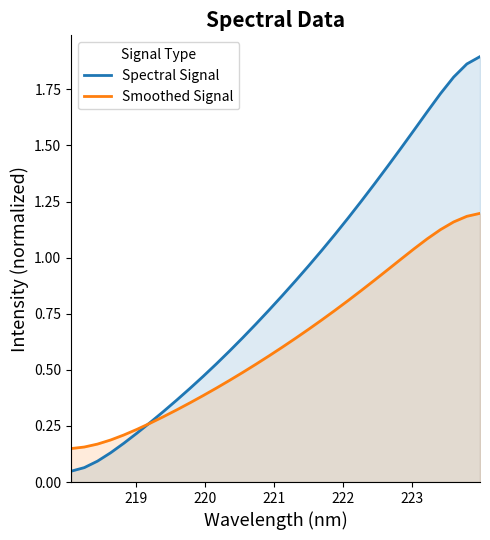

True or false: Spectral Signal has more than 1 interior local peaks.

False